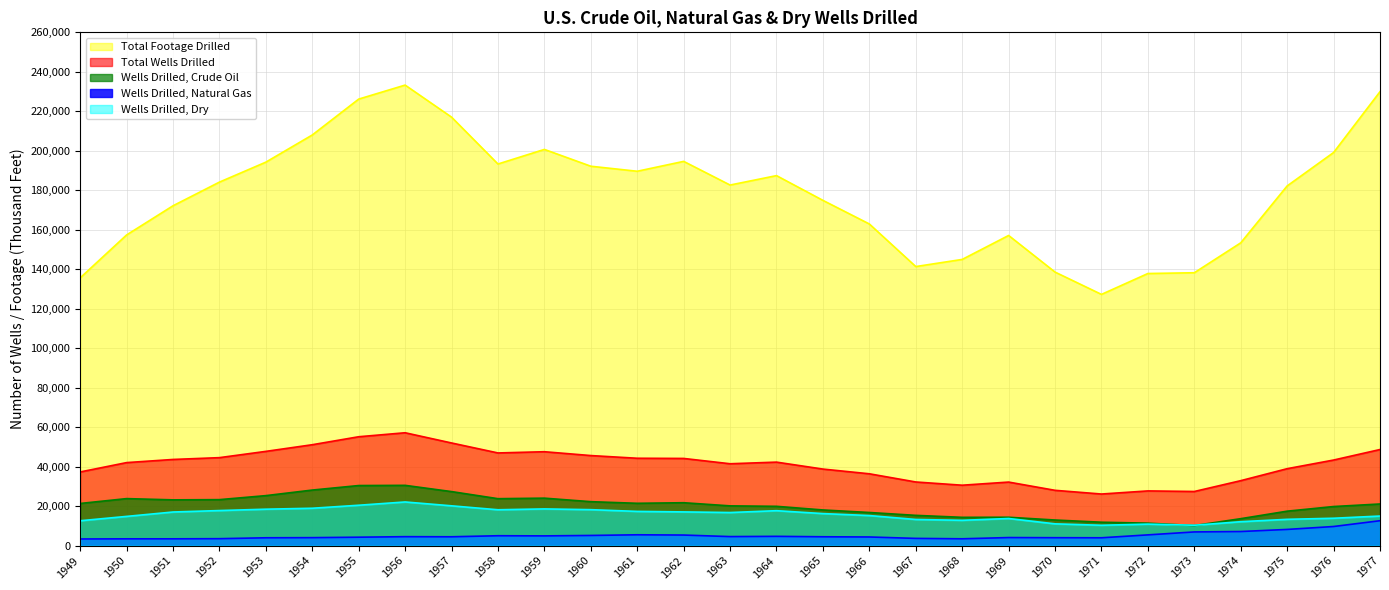

What are all the series names shown in the legend?

Total Footage Drilled, Total Wells Drilled, Wells Drilled, Crude Oil, Wells Drilled, Natural Gas, Wells Drilled, Dry